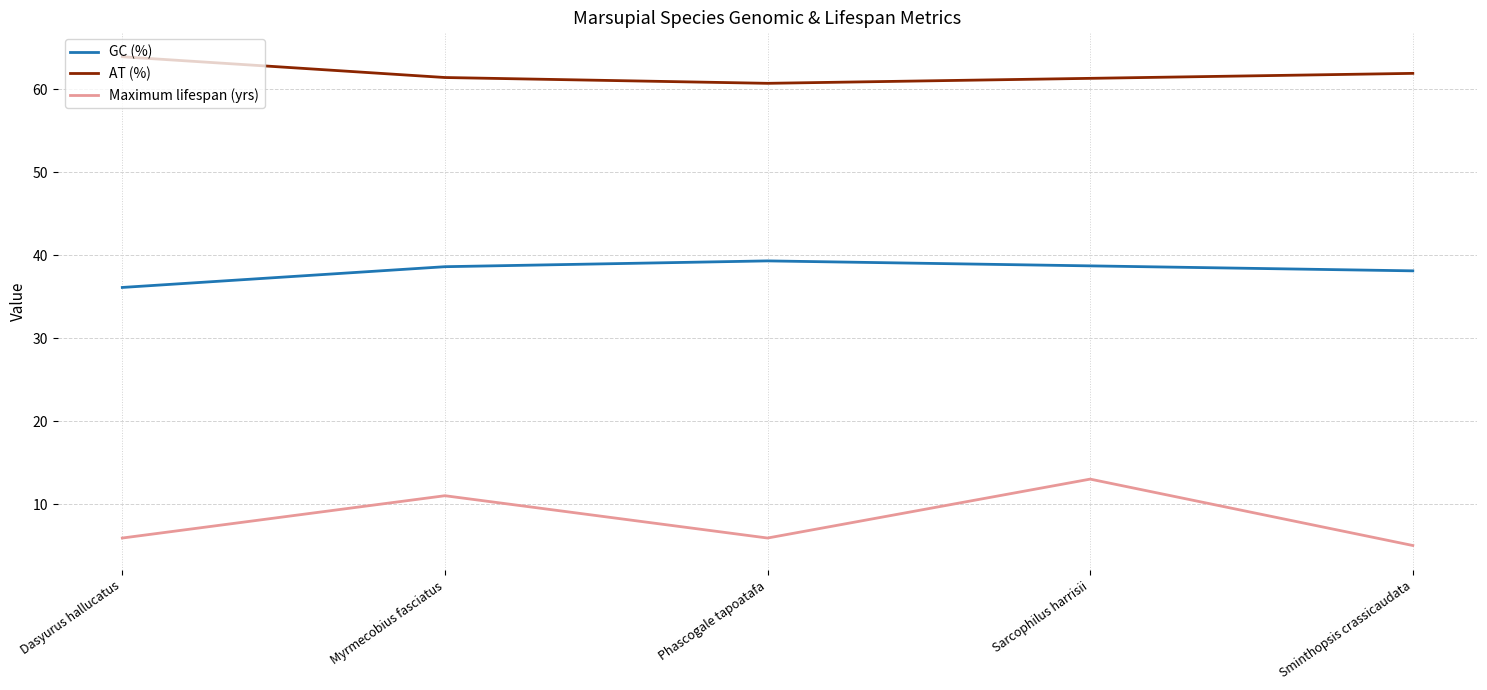

What are all the series names shown in the legend?

GC (%), AT (%), Maximum lifespan (yrs)